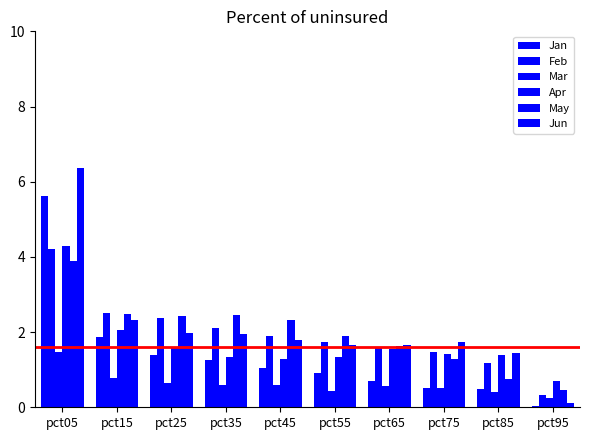

At which label does May reach its peak?

pct05